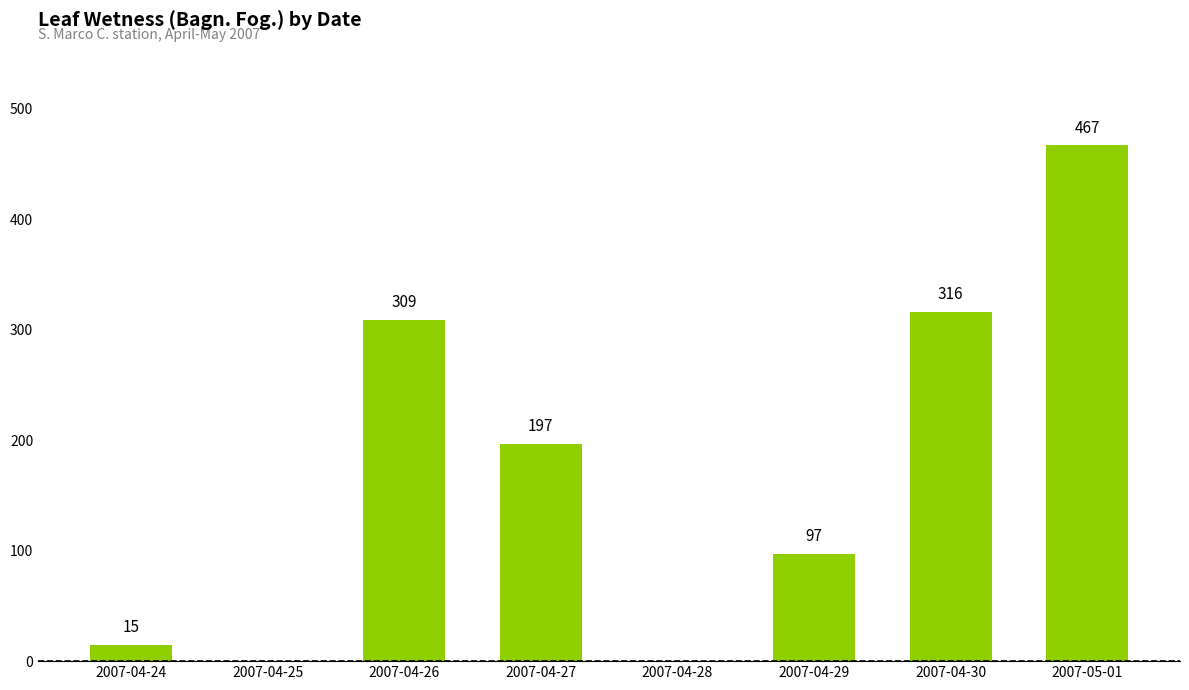

What is the change in value from 2007-04-29 to 2007-04-30?

+219